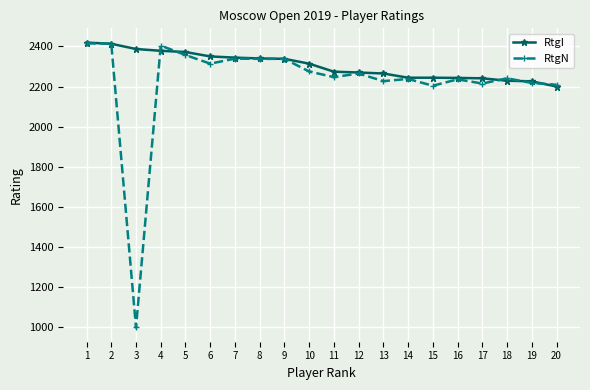

What is the approximate value of RtgN at 11?

2247